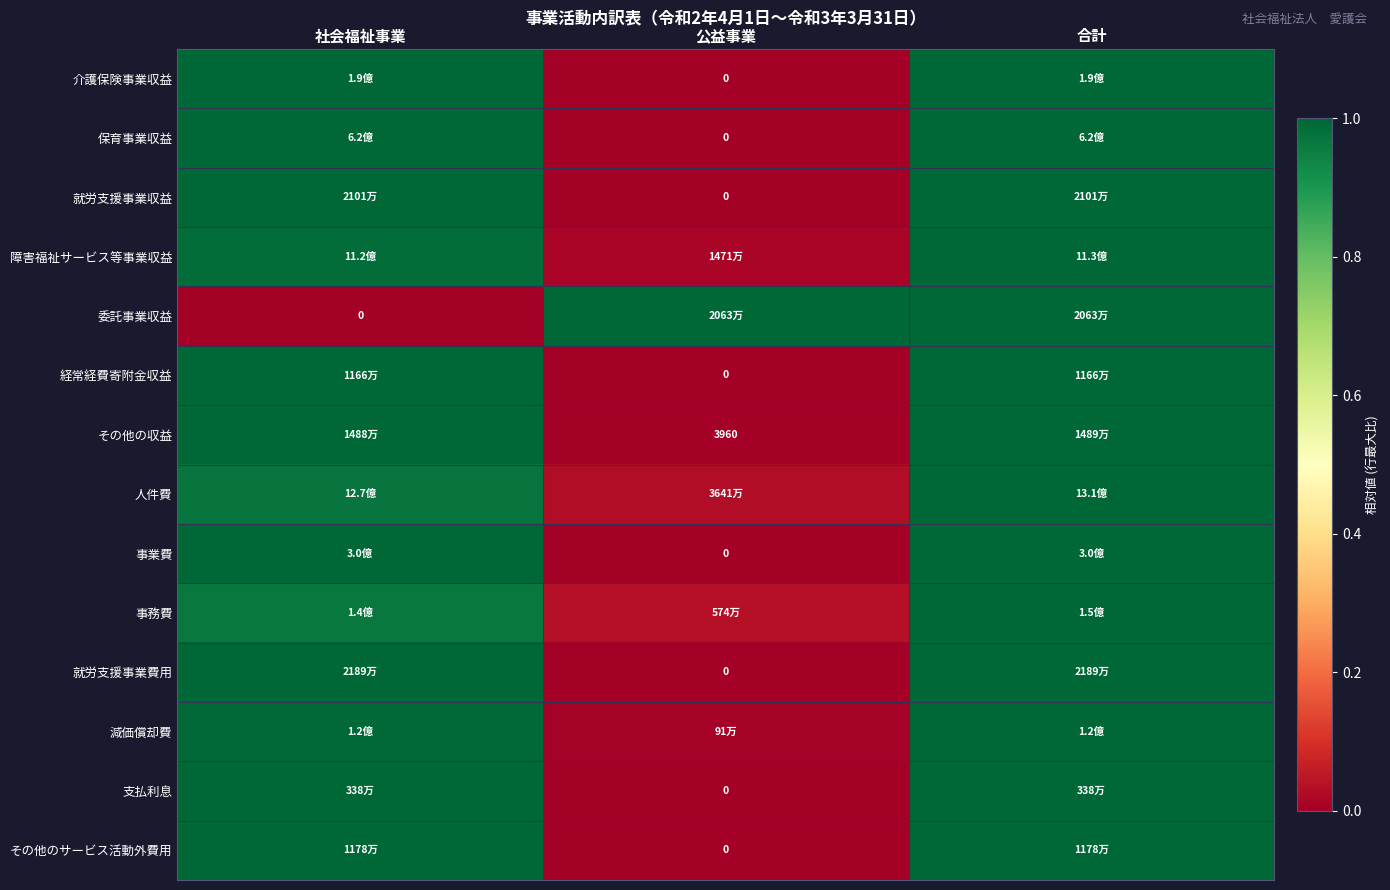

What value does the 事業費 series have at 社会福祉事業?

1.0